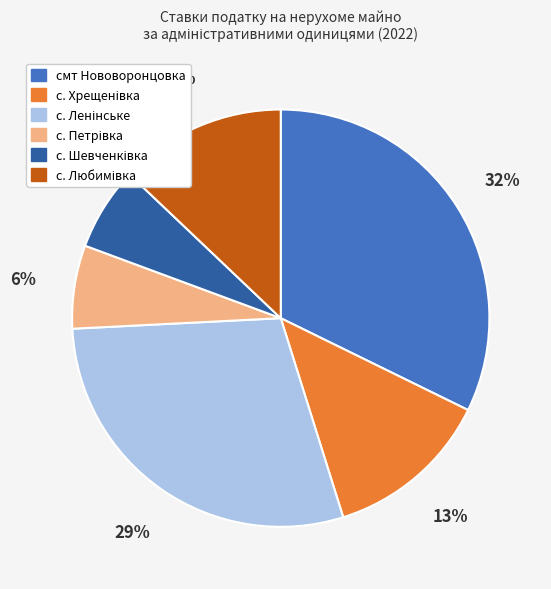

Which category has the biggest portion of the pie?

смт Нововоронцовка